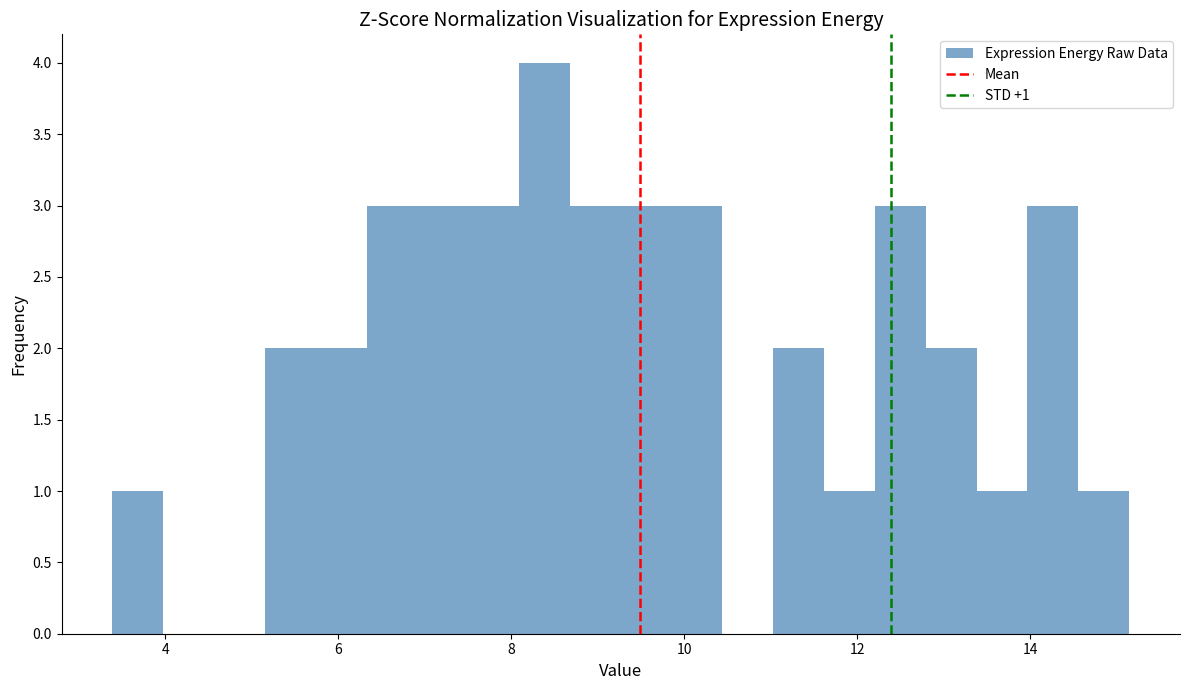

Read against the x-axis, roughly where is the centre of the tallest bar?

8.4